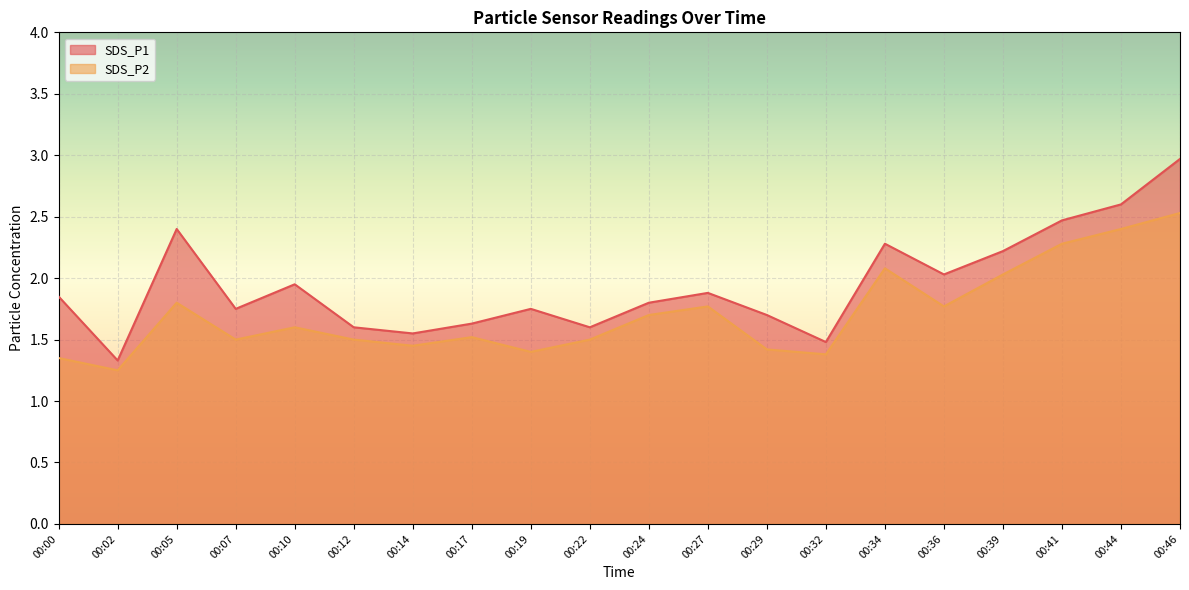

What is the average value of the SDS_P2 series?

1.7